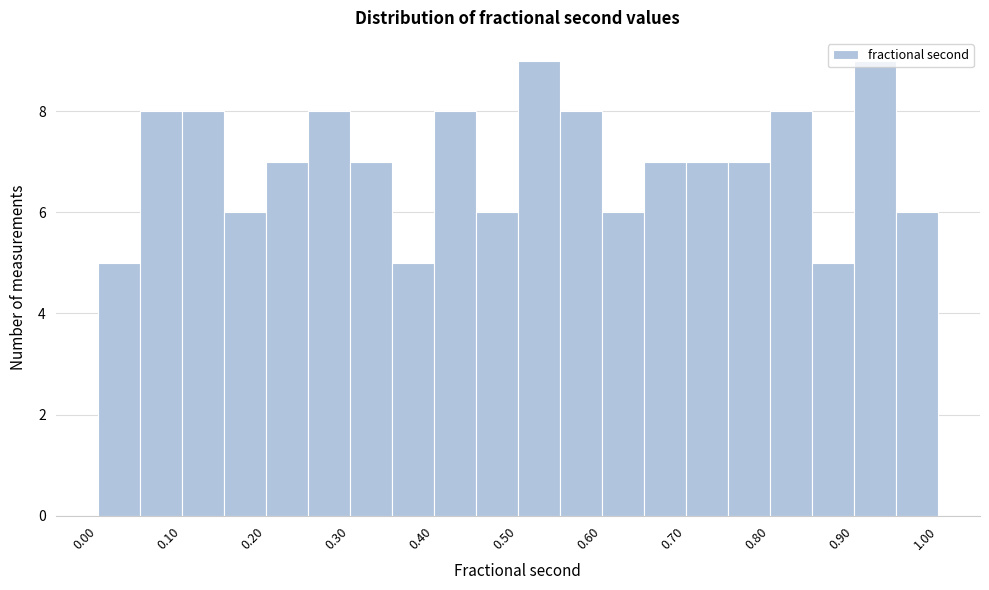

Reading left to right, transcribe this chart: for each bar, give the range it covers on the x-axis and its height. The values are not printed on the chart, so give them approximately, as read against the axis.

0.00 to 0.05: 5
0.05 to 0.10: 8
0.10 to 0.15: 8
0.15 to 0.20: 6
0.20 to 0.25: 7
0.25 to 0.30: 8
0.30 to 0.35: 7
0.35 to 0.40: 5
0.40 to 0.45: 8
0.45 to 0.50: 6
0.50 to 0.55: 9
0.55 to 0.60: 8
0.60 to 0.65: 6
0.65 to 0.70: 7
0.70 to 0.75: 7
0.75 to 0.80: 7
0.80 to 0.85: 8
0.85 to 0.90: 5
0.90 to 0.95: 9
0.95 to 1.00: 6